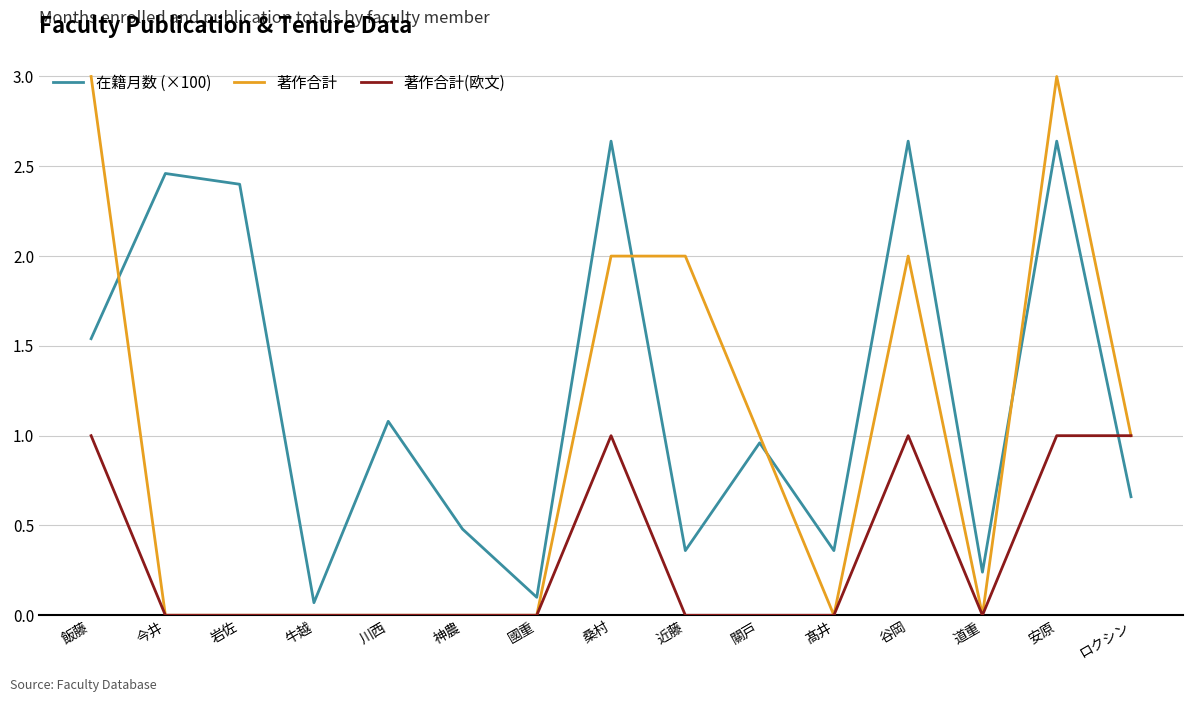

True or false: 著作合計 has a value of 3.0 at 飯藤.

True